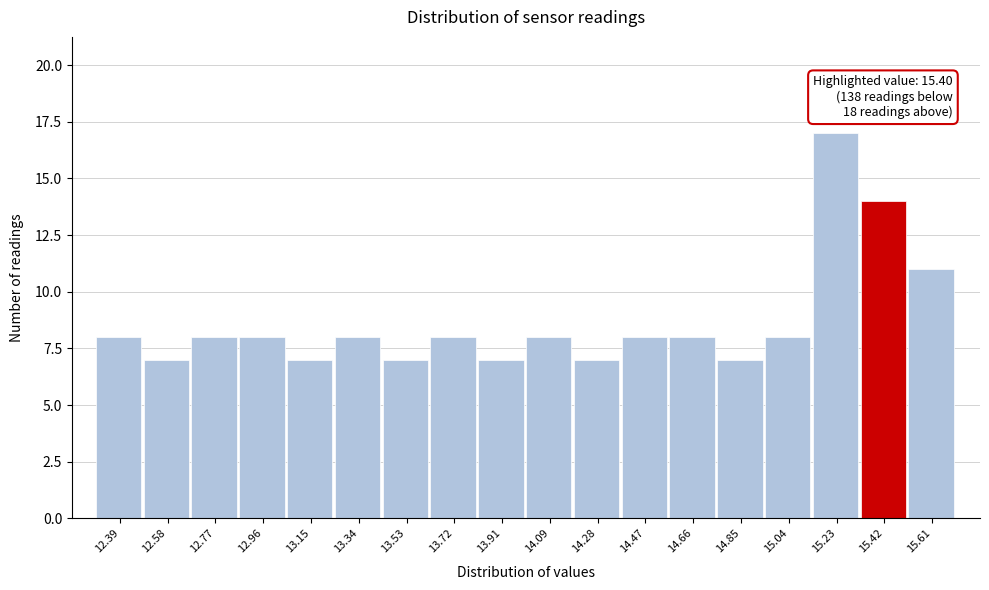

Which range on the x-axis has the tallest bar?

15.14 to 15.32